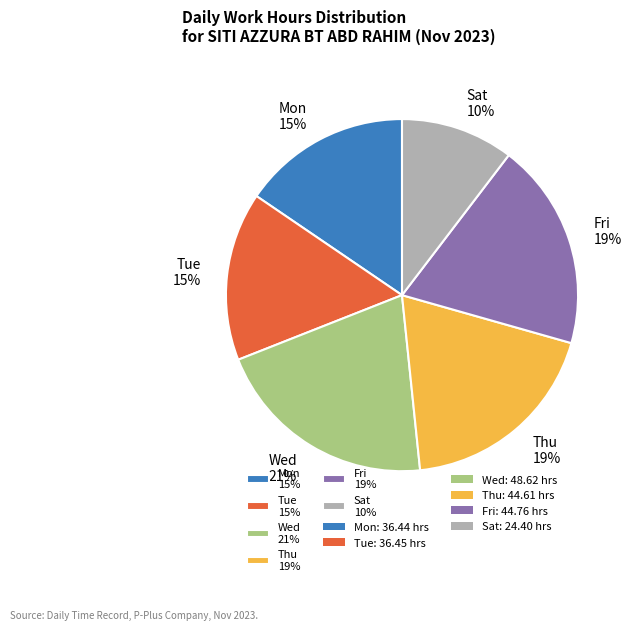

How many slices are in this pie chart?

6